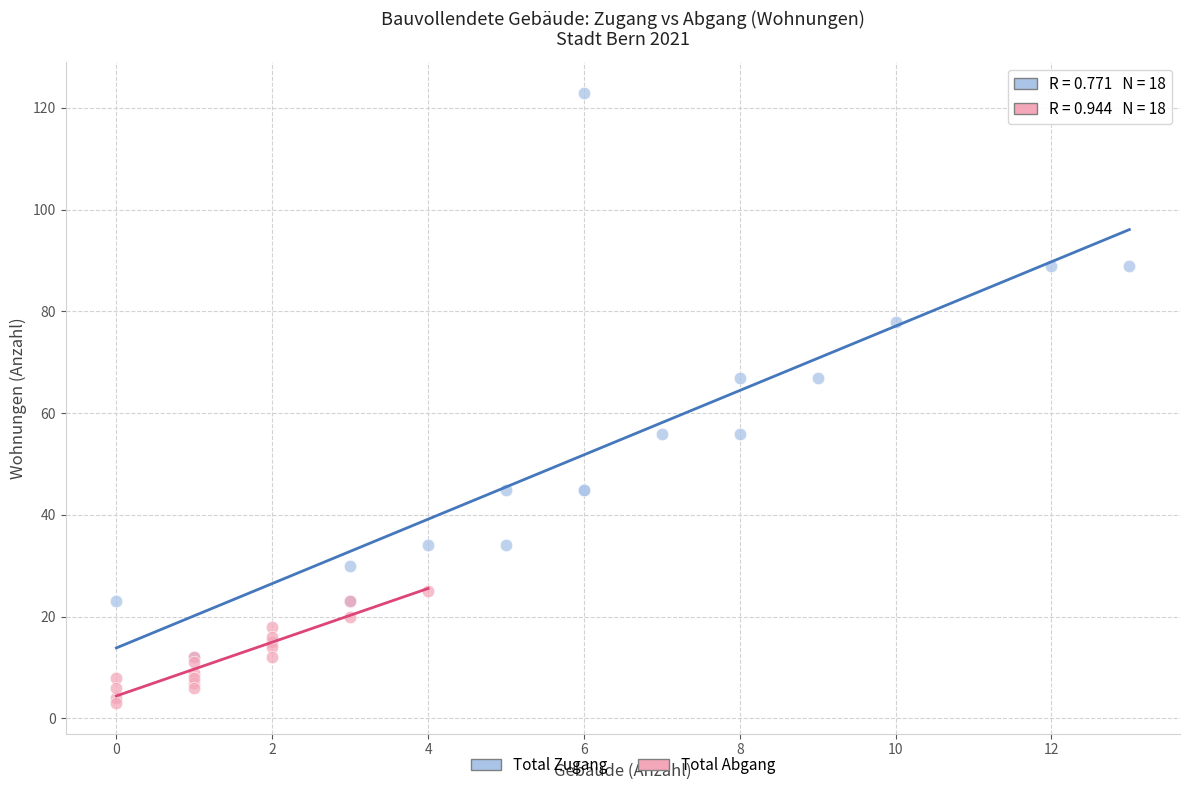

Which series has the widest spread of Y values?

Total Zugang